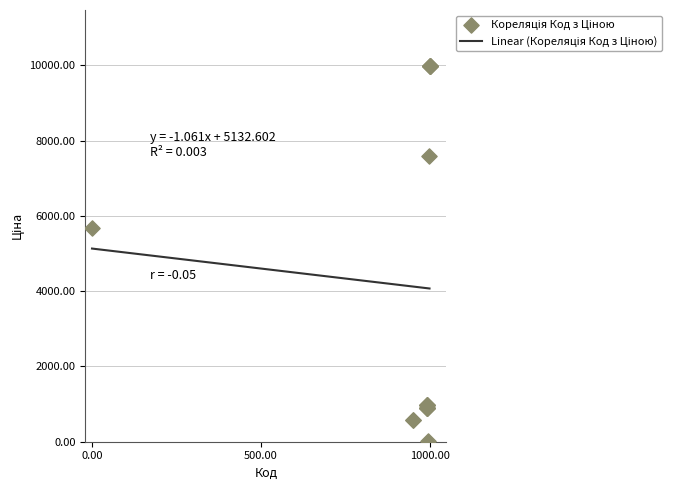

What Y value in the scatter plot is closest to 5003?

5673.8